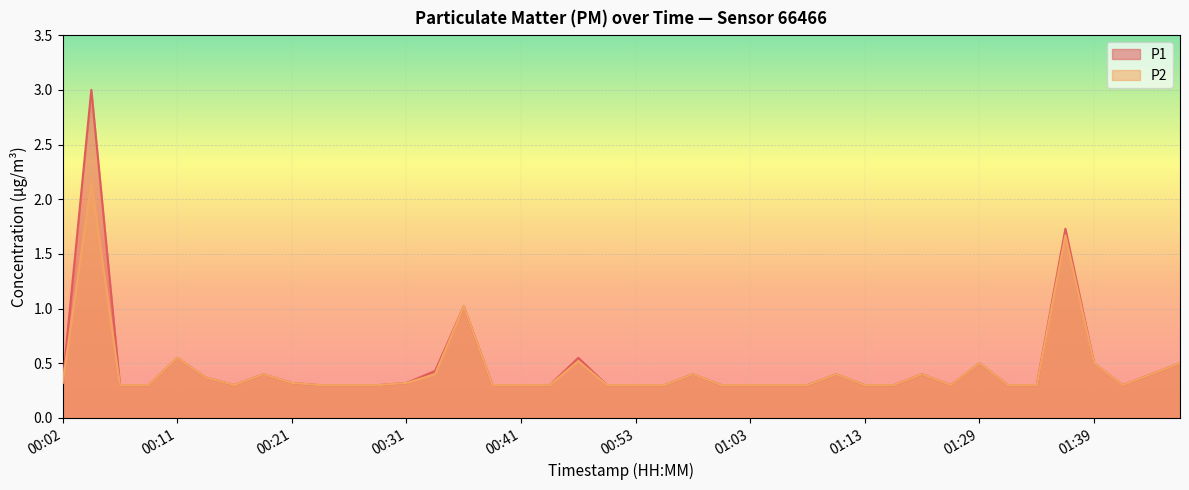

Read the P1 value at 00:14.

0.4